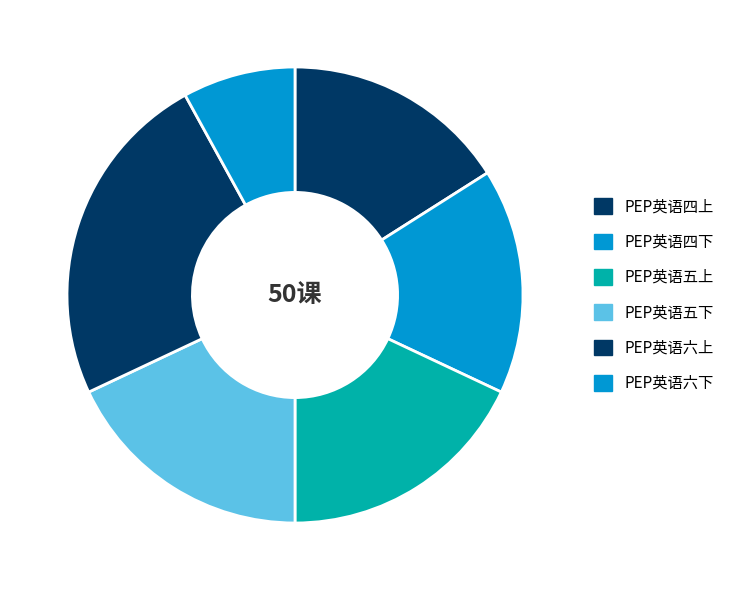

Does PEP英语四上 account for over 50% of the chart?

No